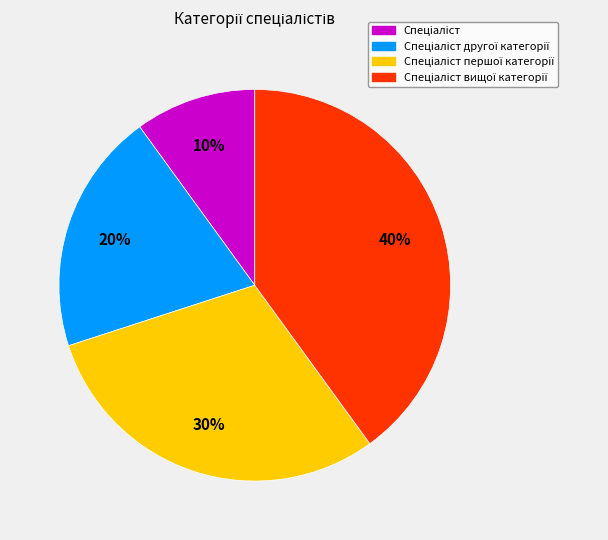

Is there any slice that represents more than half of the pie?

No